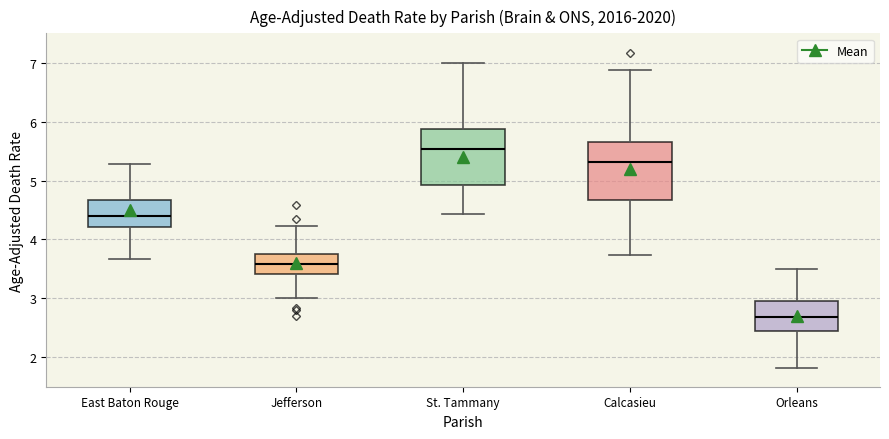

Which box's median line is the lowest?

Orleans